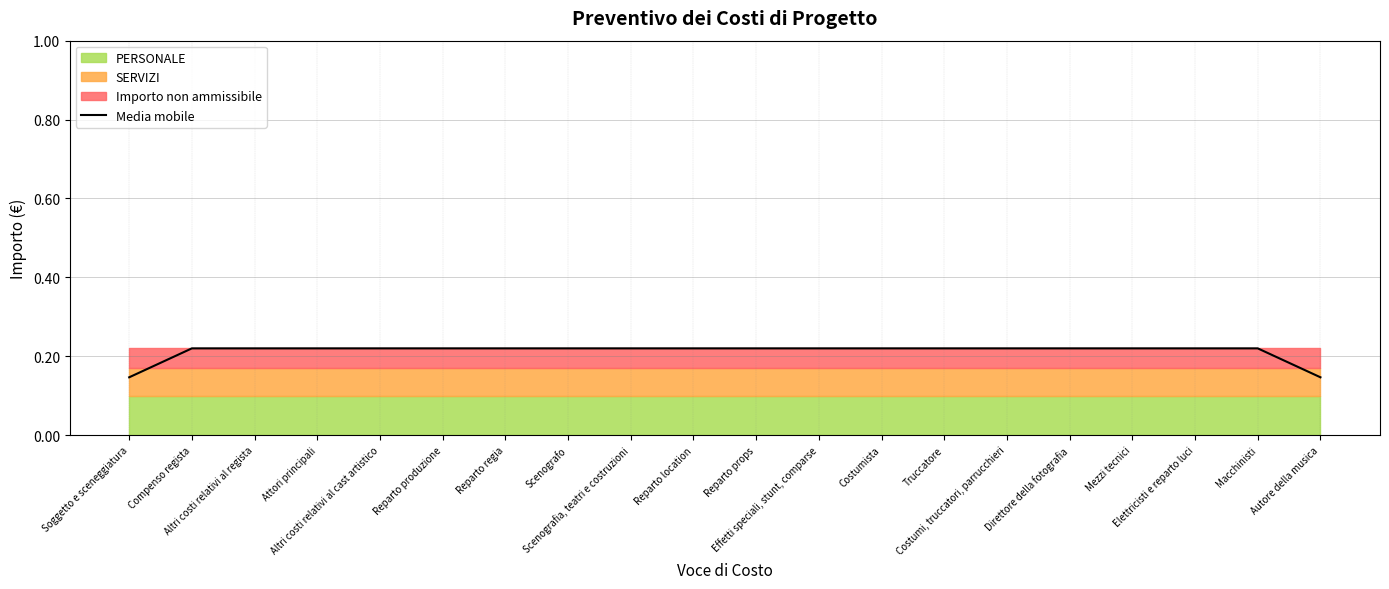

What is the smallest value displayed?

0.1